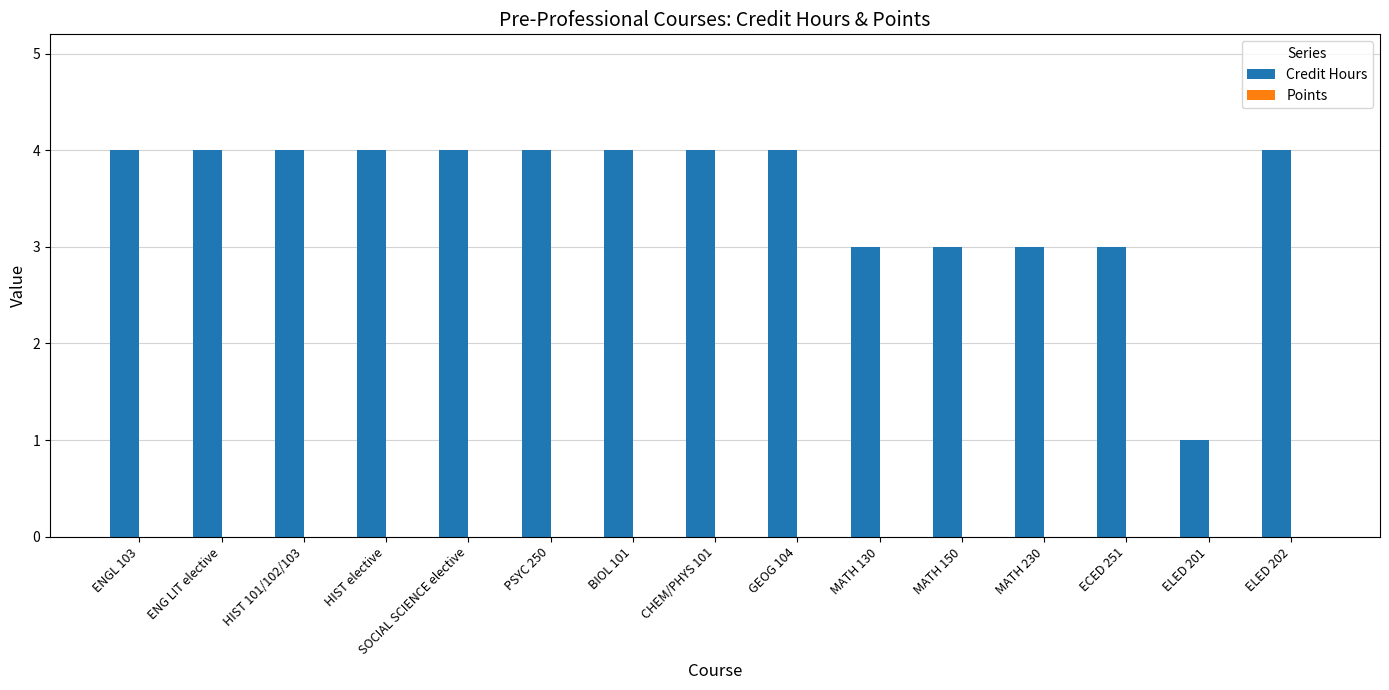

True or false: the data shows 1 at GEOG 104.

False